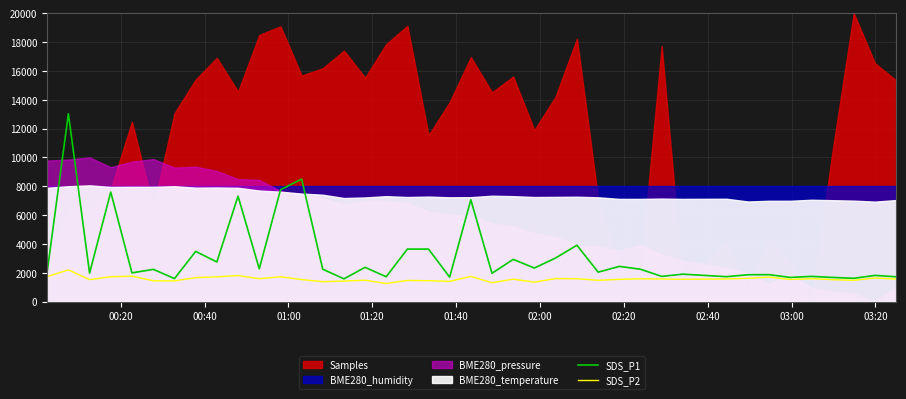

What is the highest value of the SDS_P1 series?

13026.0